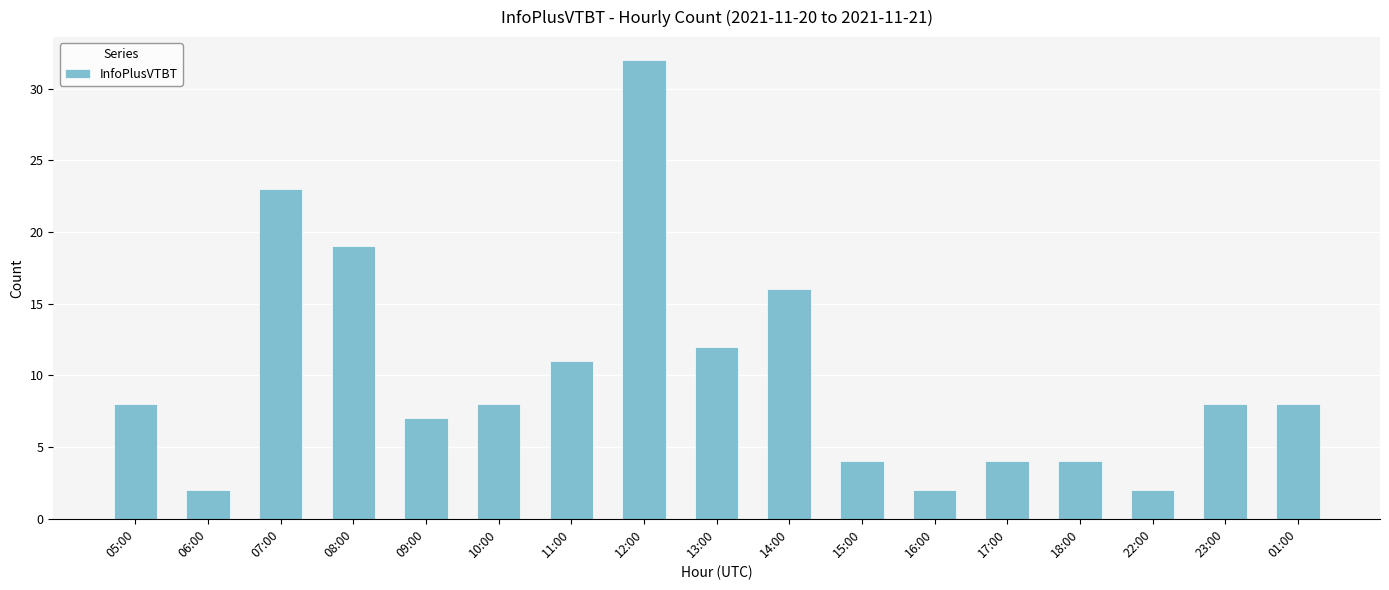

What position from the left is 11:00?

7